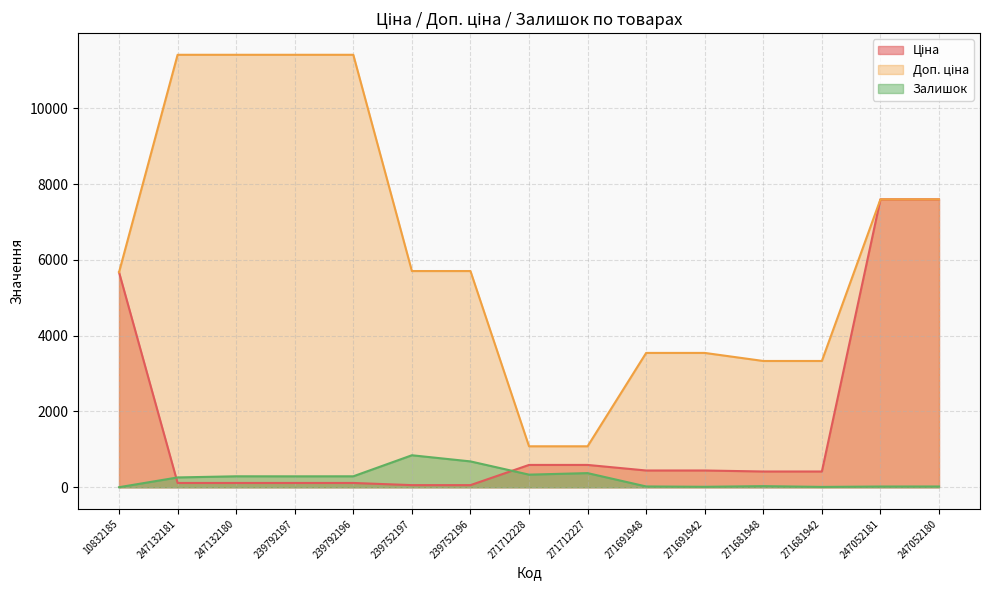

Count the number of categories in the chart.

15